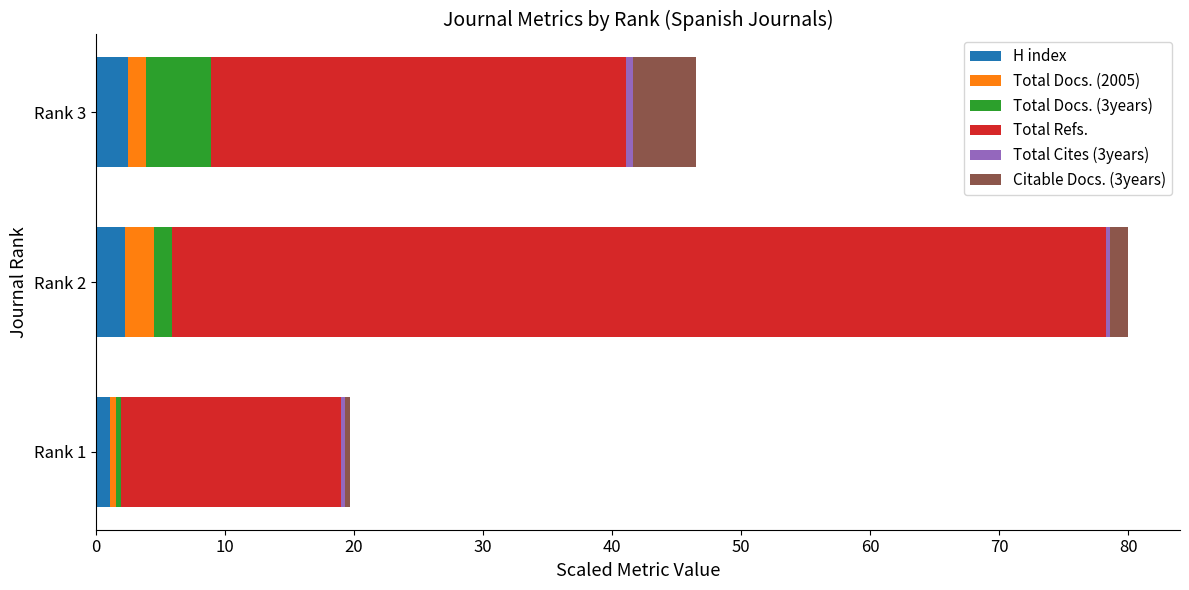

At which category is the sum across all series the highest?

Rank 2